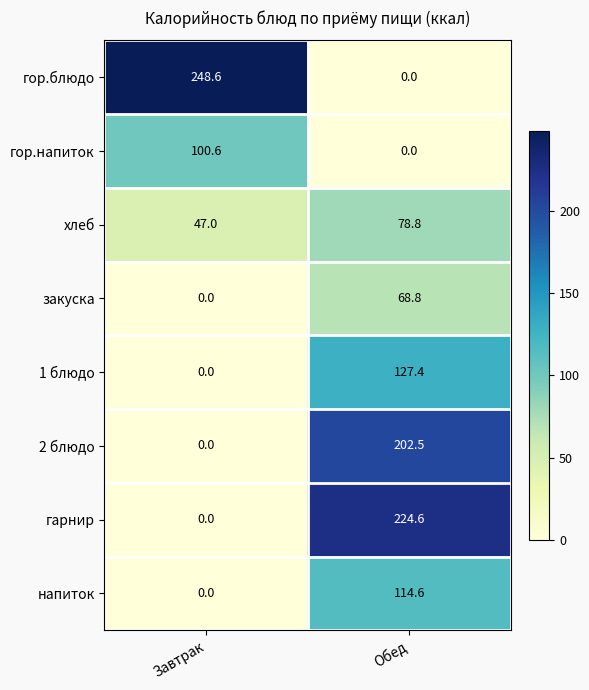

What is the maximum value shown in the chart?

248.6